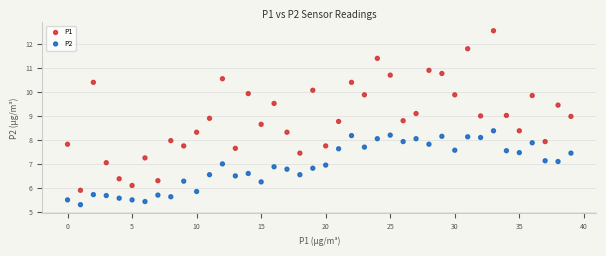

Which series contains the lowest Y value?

P2